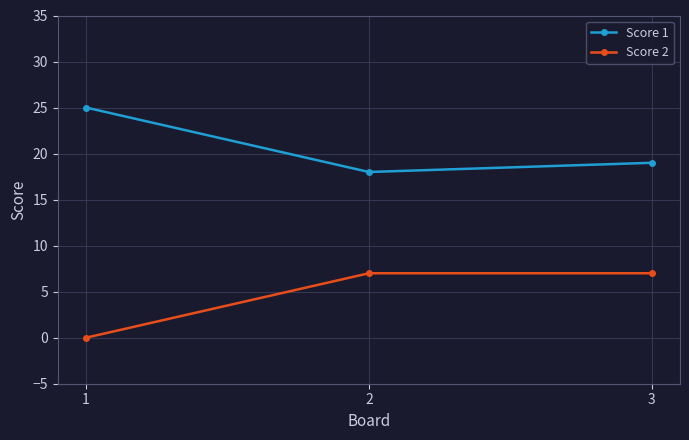

The value of Score 1 at 1 is 7. True or false?

False